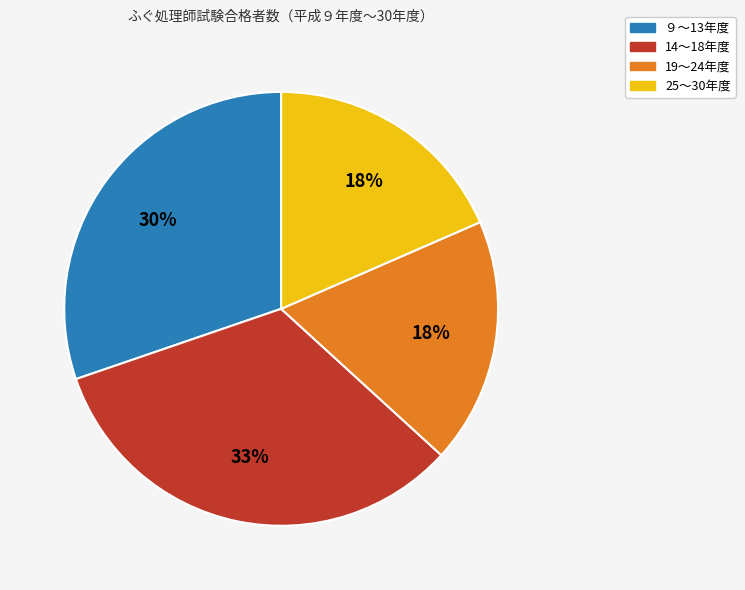

To the nearest percent, what is the difference between the largest and smallest slice percentages?

15%